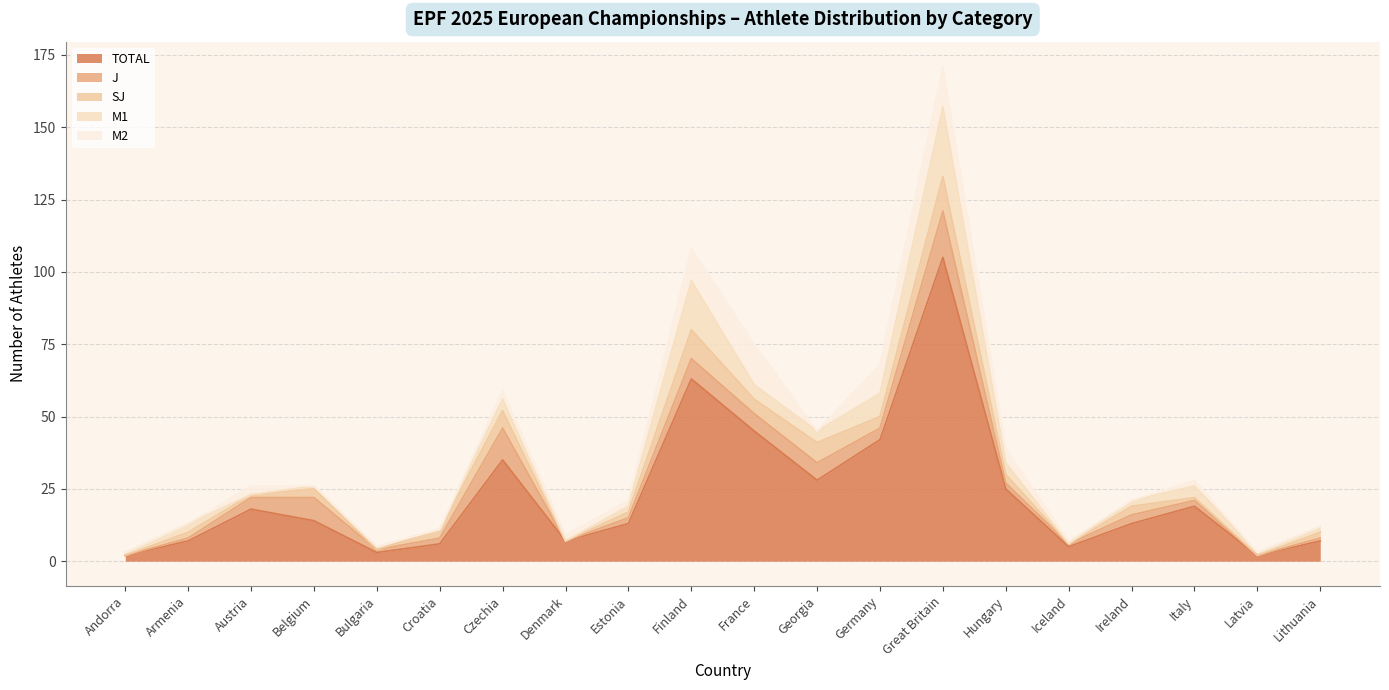

Which series ends up on top after the final intersection of SJ and J?

J